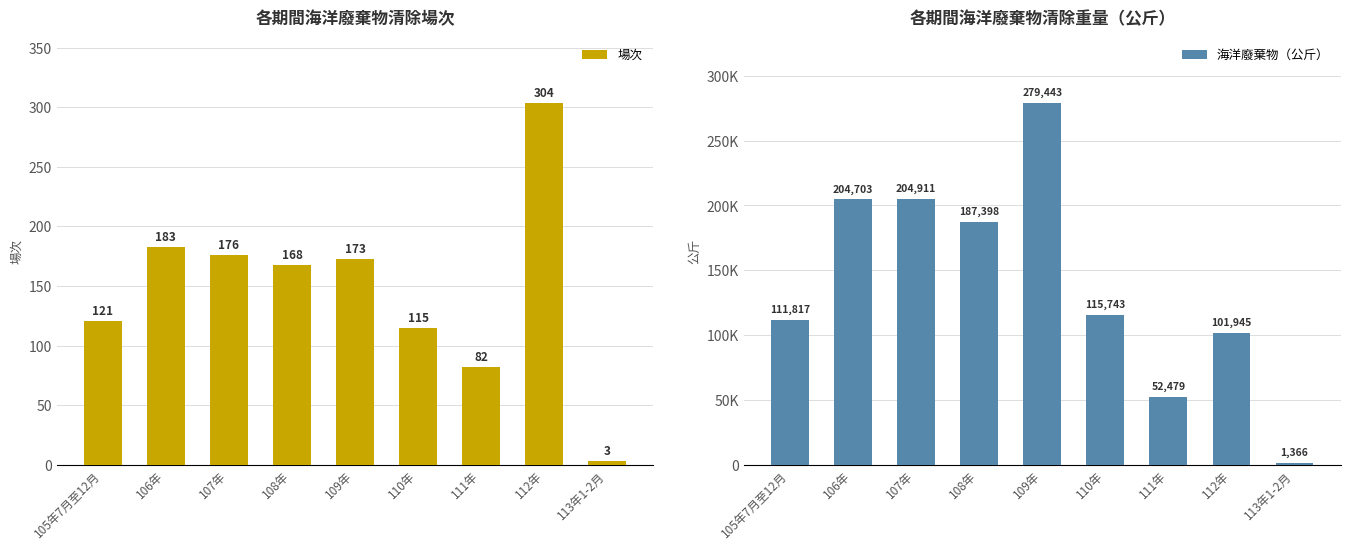

Which series has the widest spread of values?

海洋廢棄物（公斤）